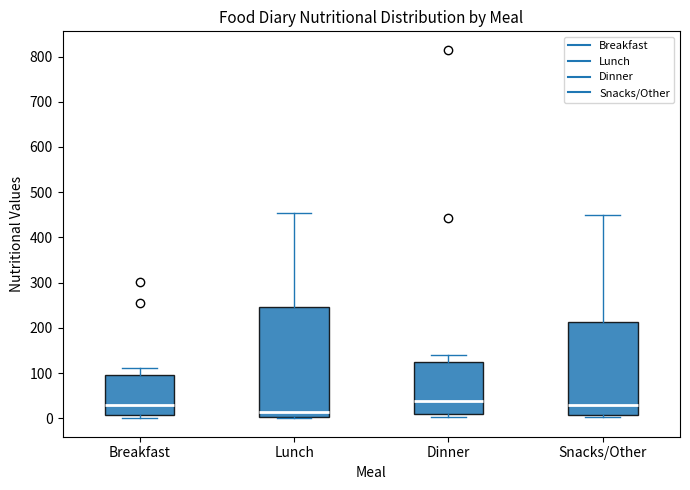

Where does the upper whisker of the box for Lunch end on the y-axis? The values are not printed on the chart, so give them approximately, as read against the axis.

450